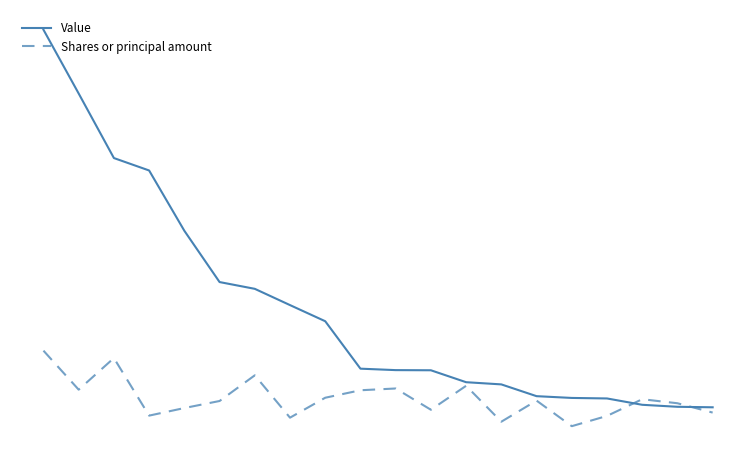

What are all the series names shown in the legend?

Value, Shares or principal amount